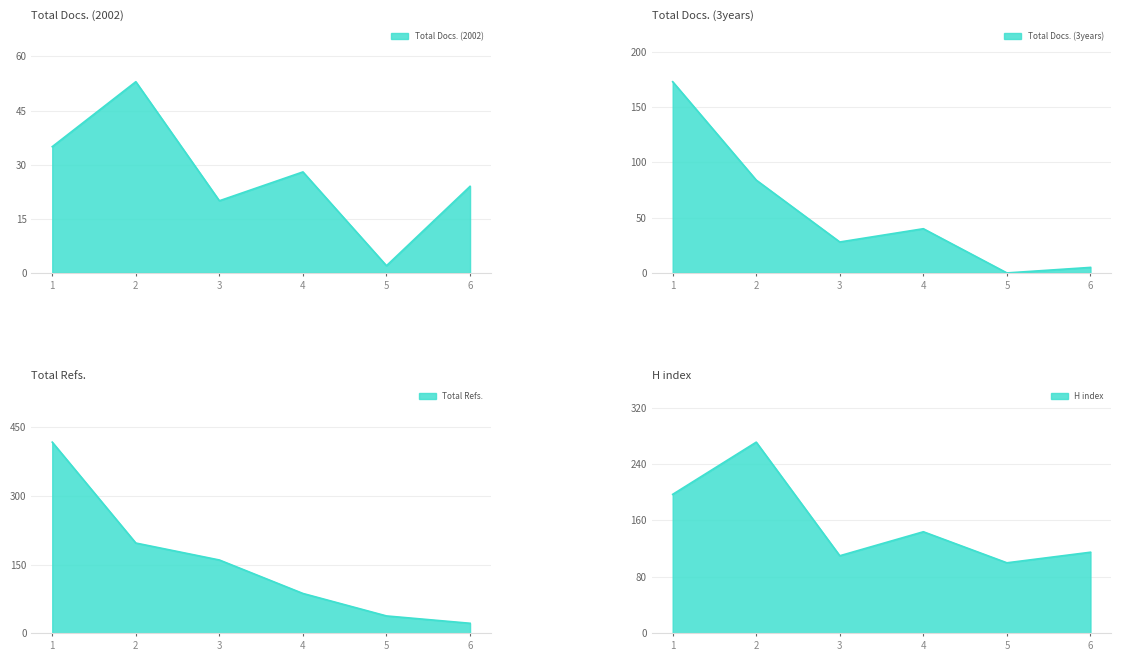

How many lines are shown in the chart?

4